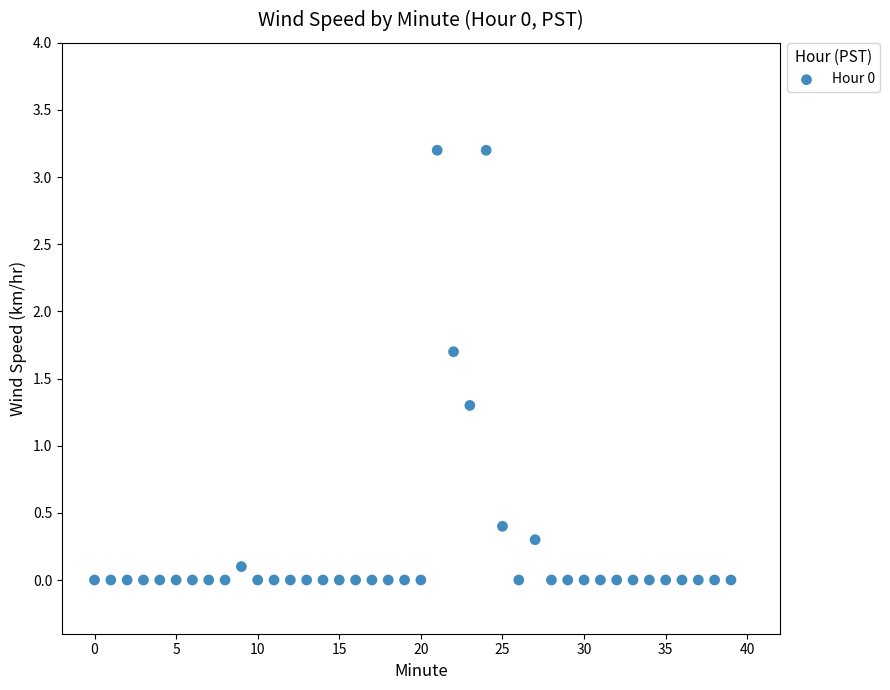

What Y value in the scatter plot is closest to 1?

1.3